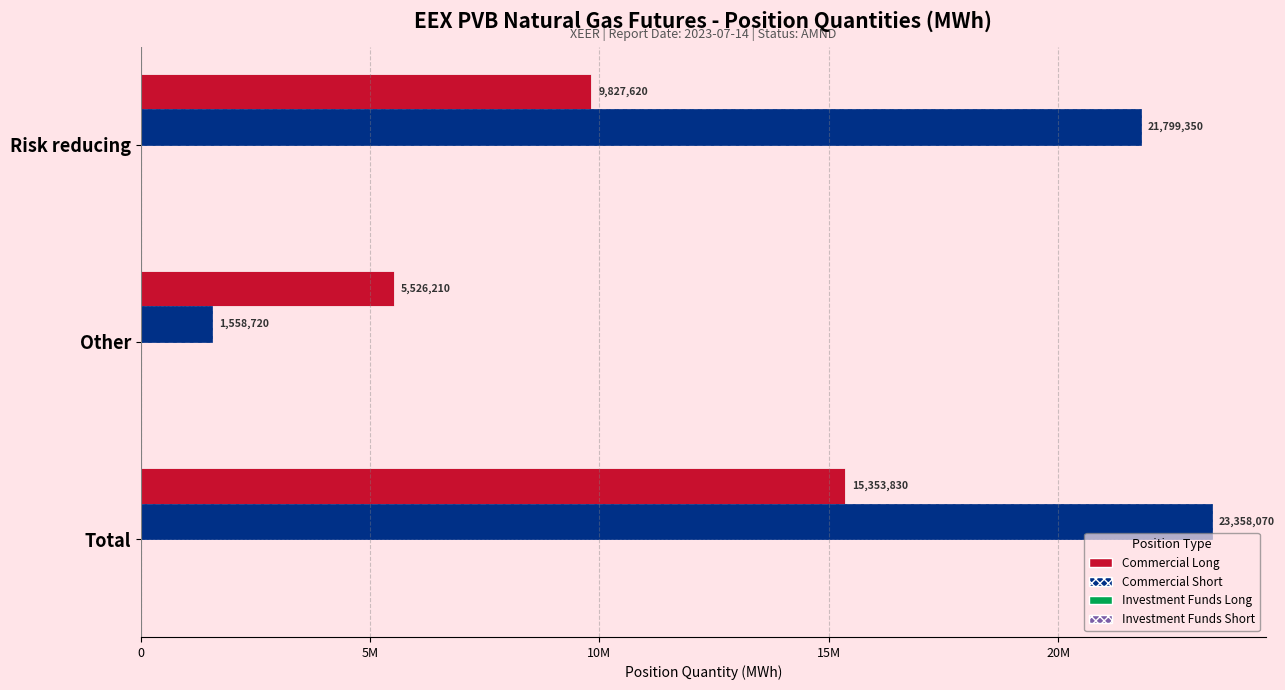

Which series has the widest spread of values?

Commercial Short